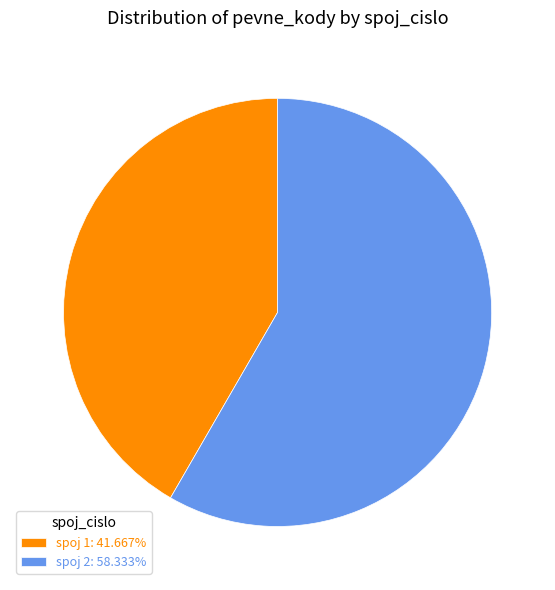

What is the ratio of the value at spoj 1: 41.667% to the value at spoj 2: 58.333%?

0.7